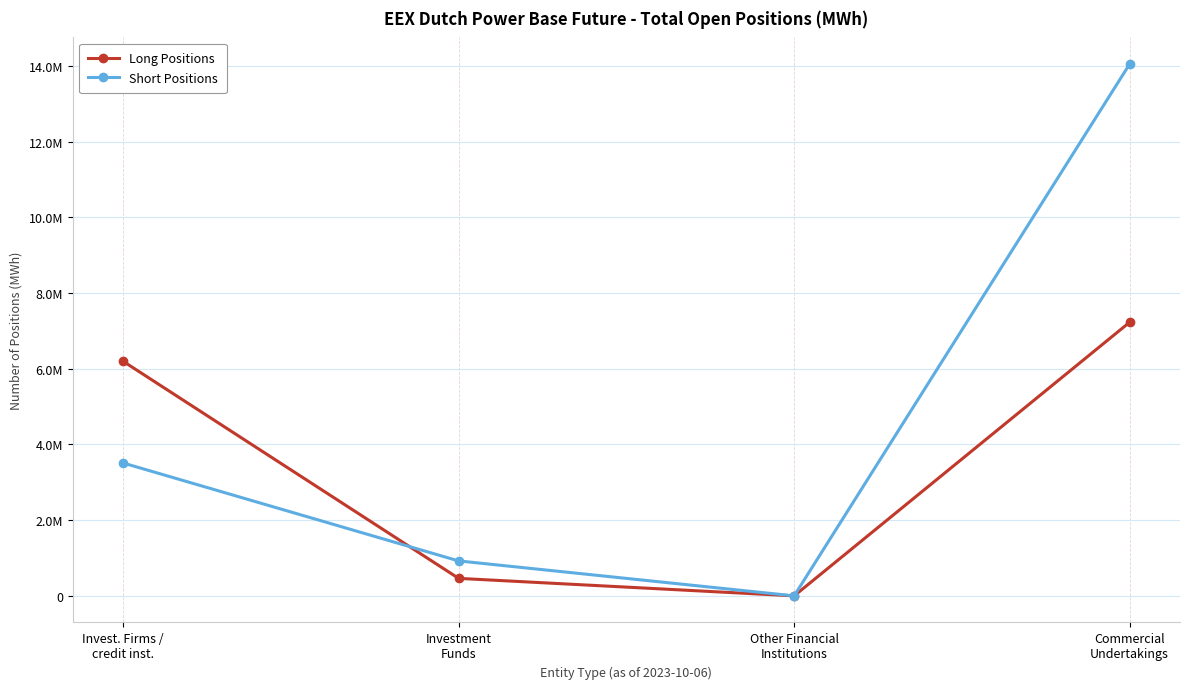

The value of Long Positions at Other Financial
Institutions is 0. True or false?

True